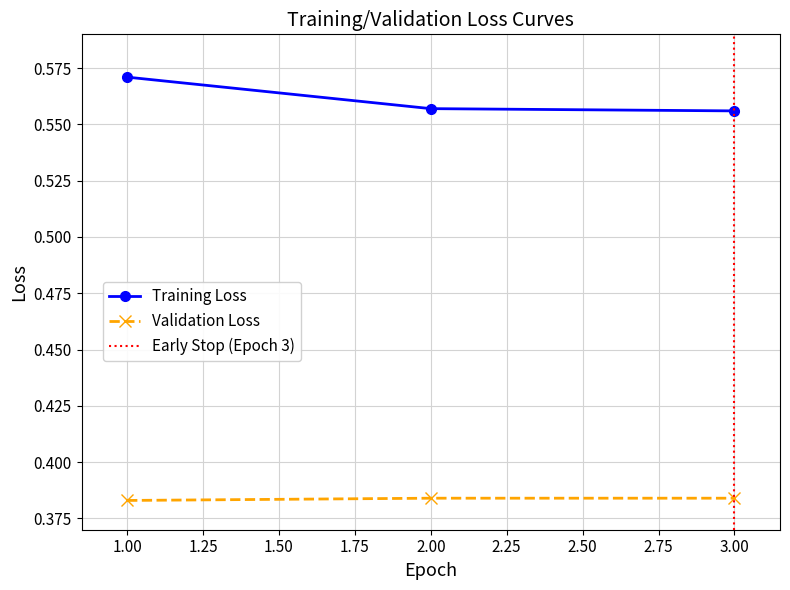

Rank the series by their maximum value, from highest to lowest.

Training Loss, Validation Loss